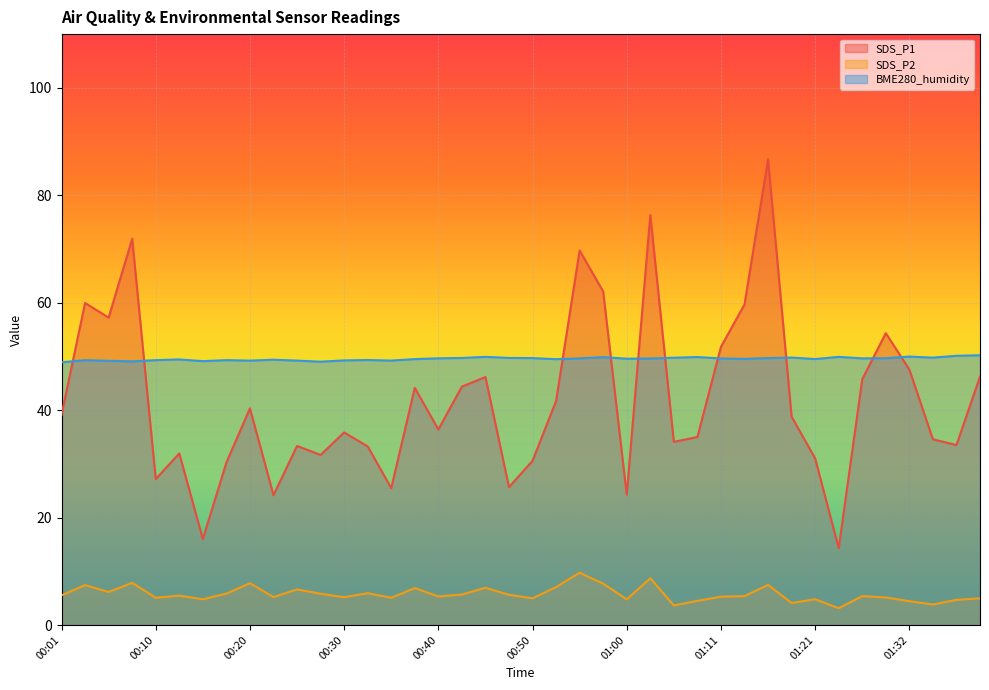

What is the sum of all SDS_P1 values?

1672.4